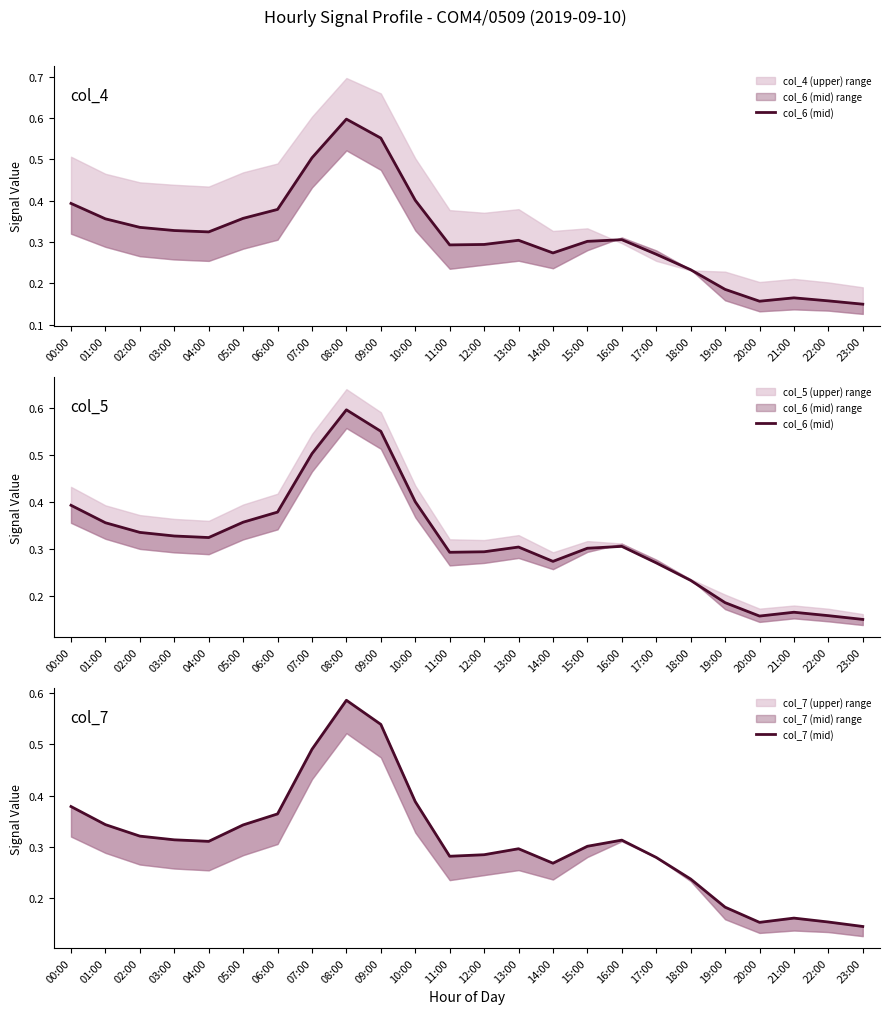

Rank the series by their maximum value, from lowest to highest.

col_7 (mid), col_6 (mid)